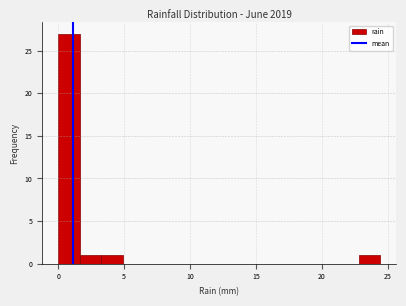

Around what value on the x-axis is the tallest bar? Give the approximate position of its centre, as read against the axis.

1.0